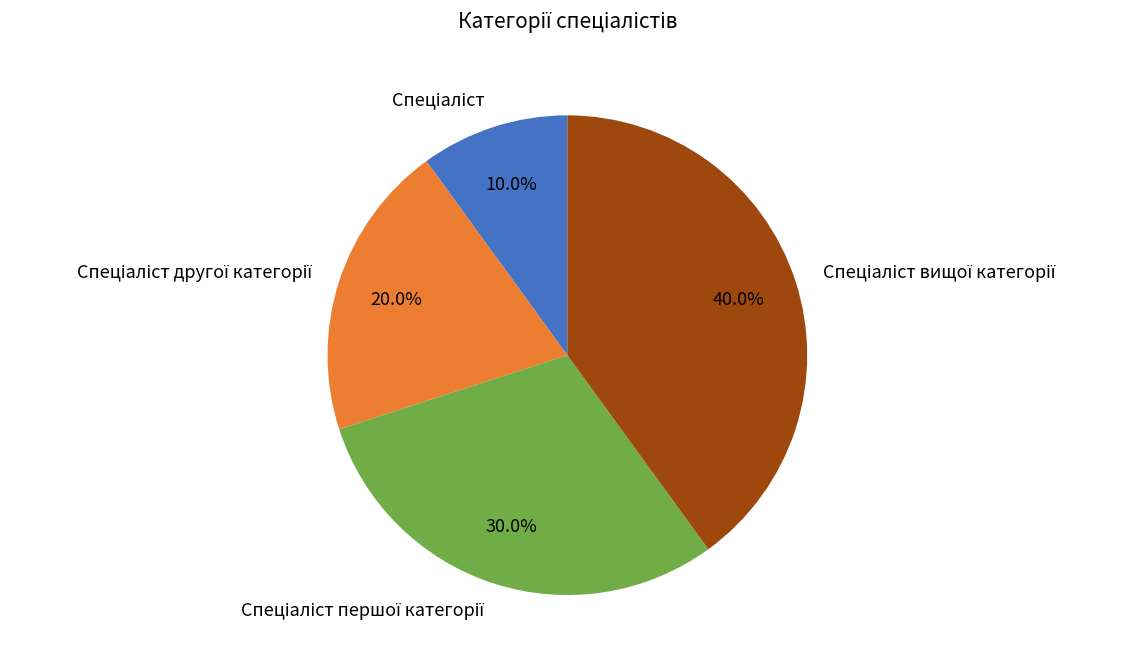

Is there a majority slice in this chart?

No